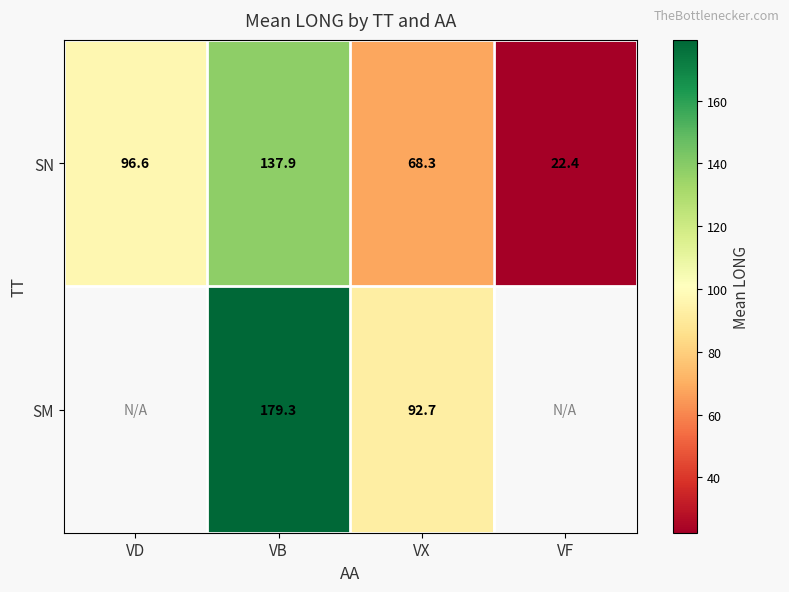

Between VX and VB, which is larger?

VB